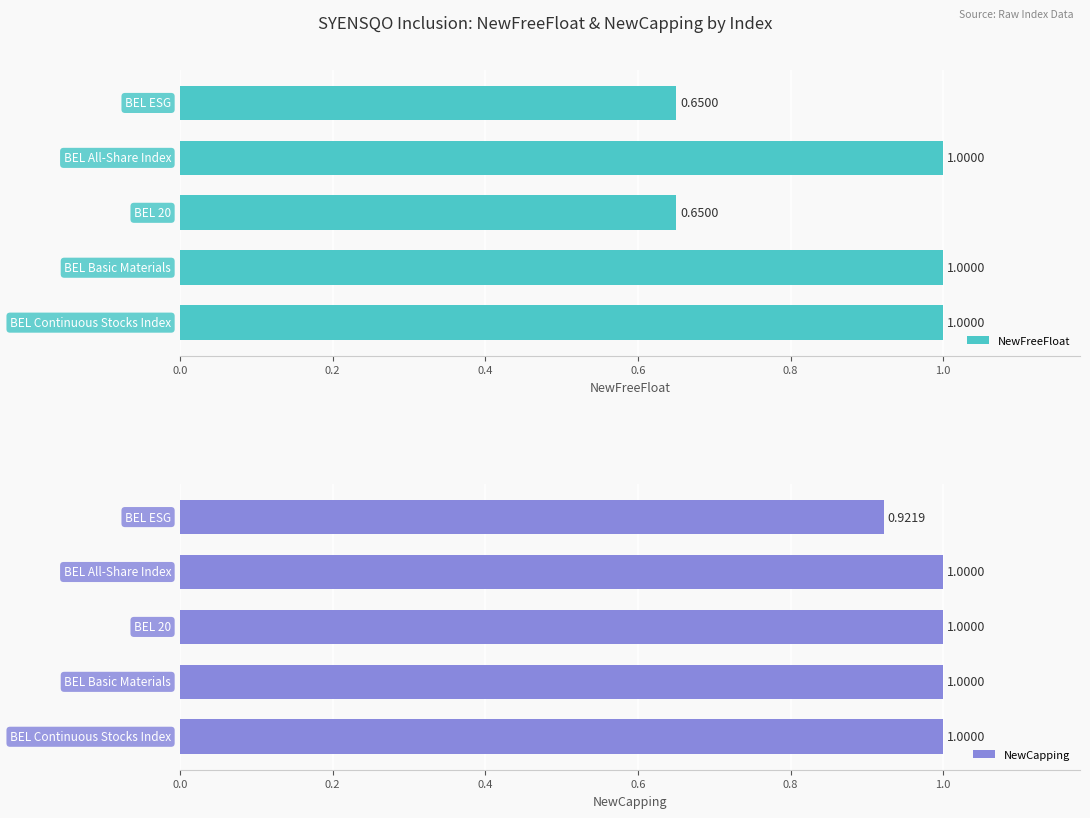

What is the value of the NewCapping bar at the 1st from the left?

1.0